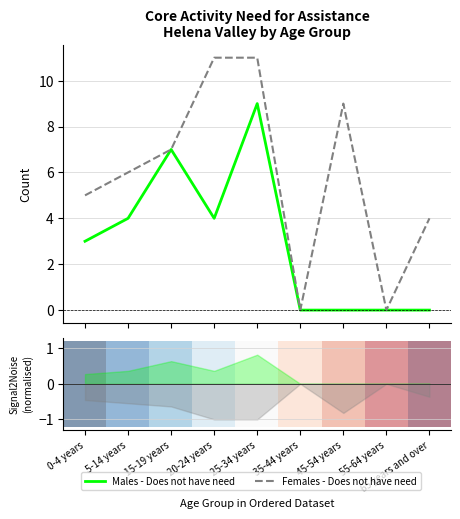

How many positive values does the Females - Does not have need series have?

7